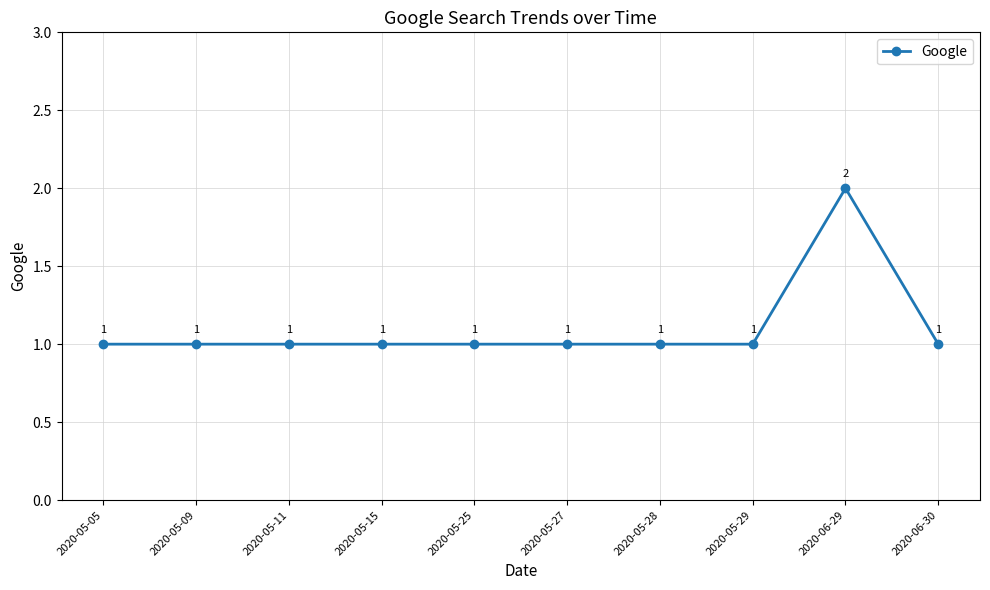

What is the label of the 1st point from the right?

2020-06-30